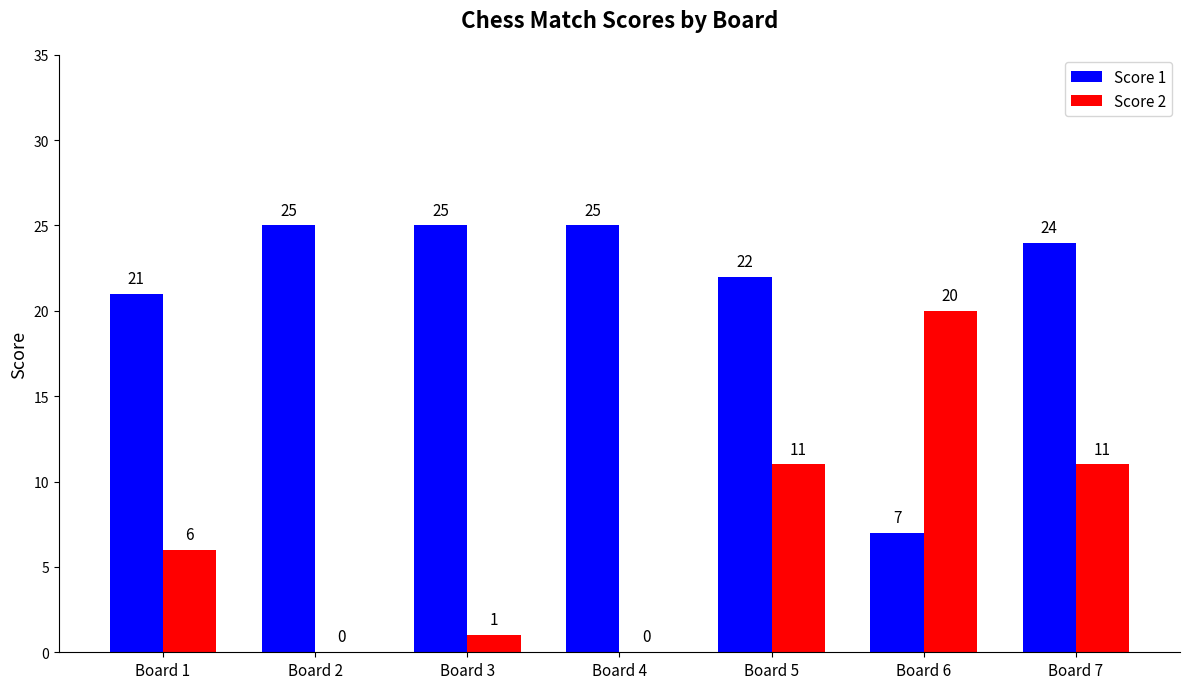

What value does the Score 1 series have at Board 3, to the nearest 5?

25